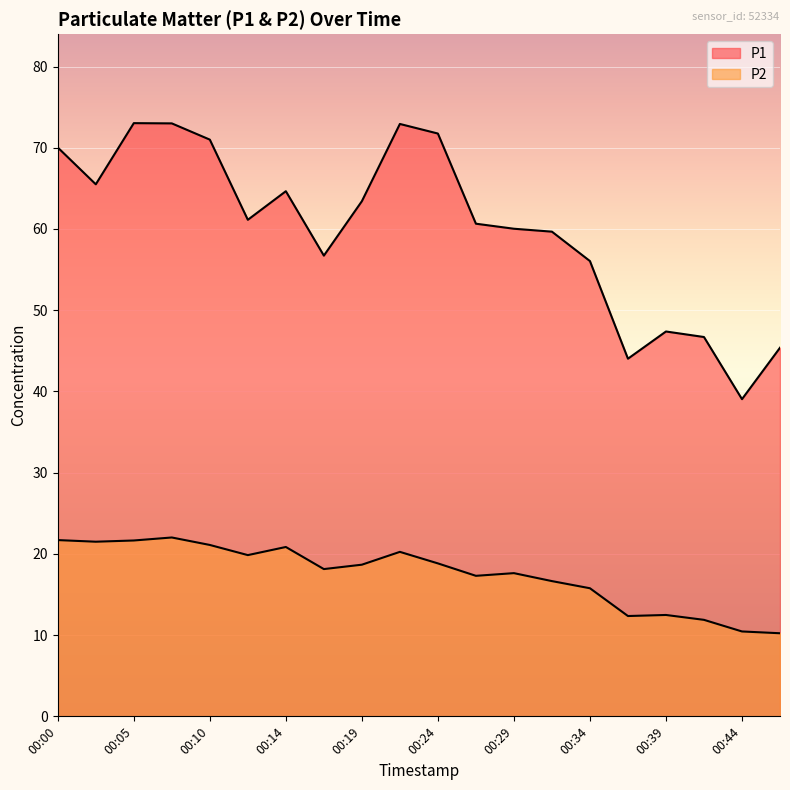

What is the maximum value for P2?

22.0